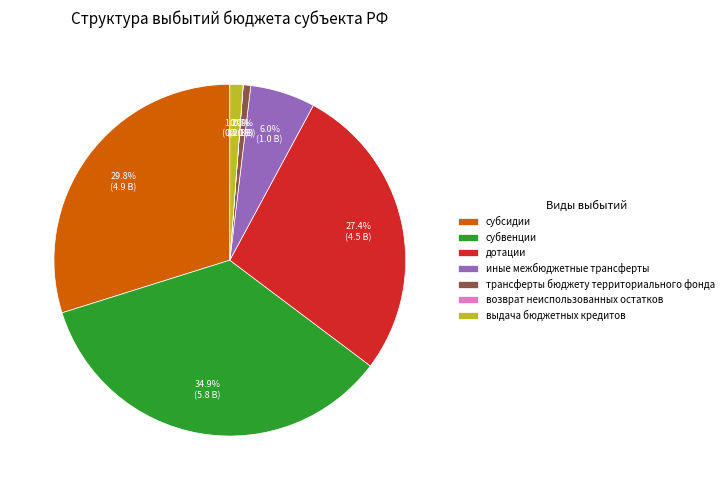

What is the largest slice in the pie chart?

субвенции